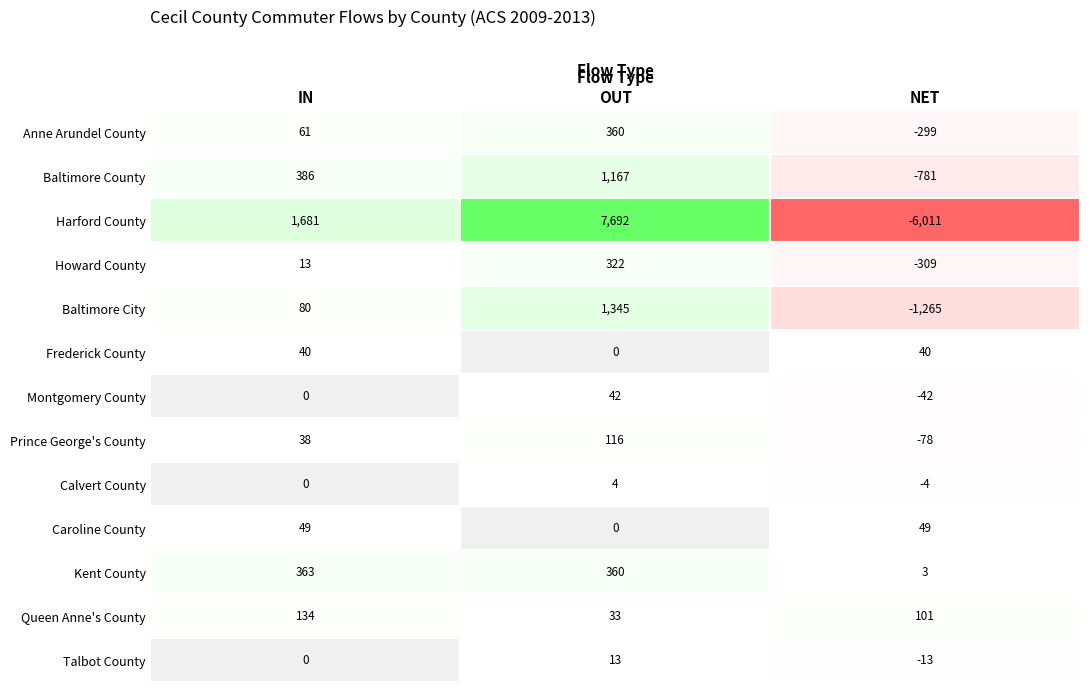

At how many categories does at least one series exceed 6714?

1